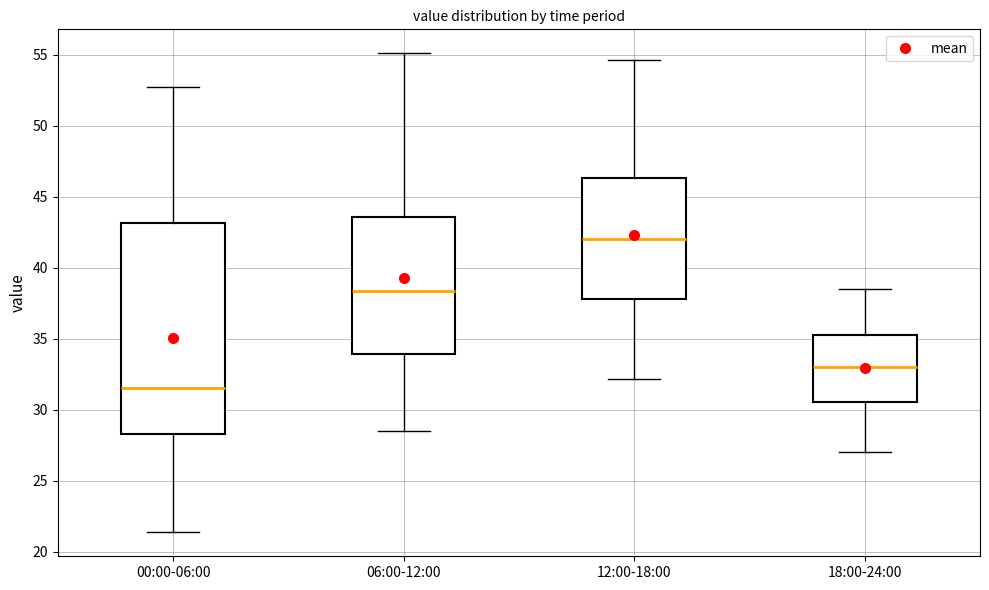

Which box is the tallest, from its lower edge to its upper edge?

00:00-06:00